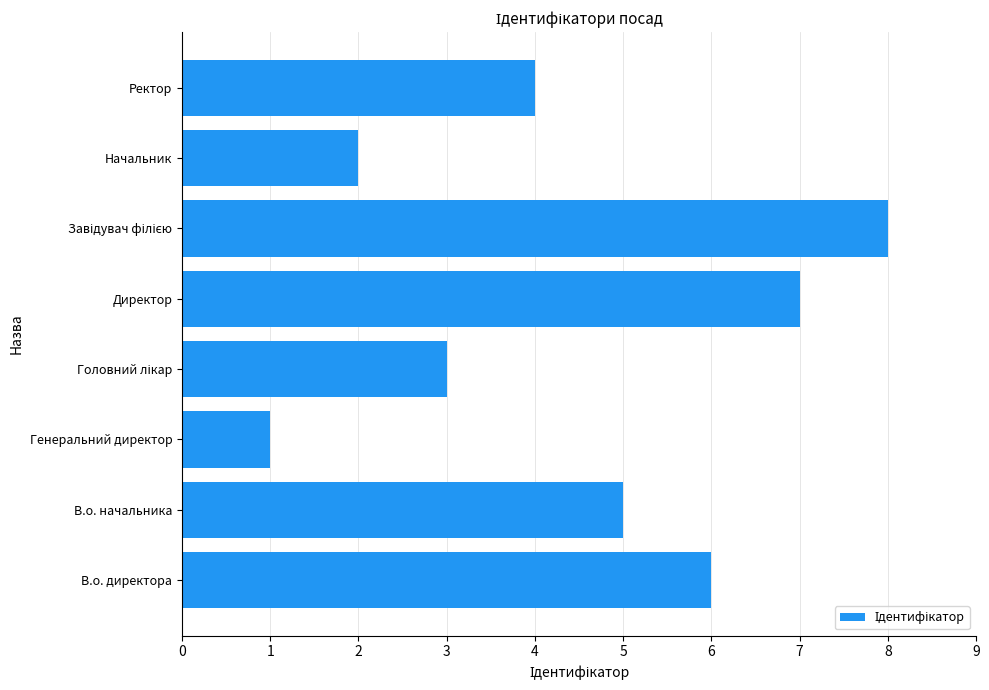

What is the greatest value displayed?

8